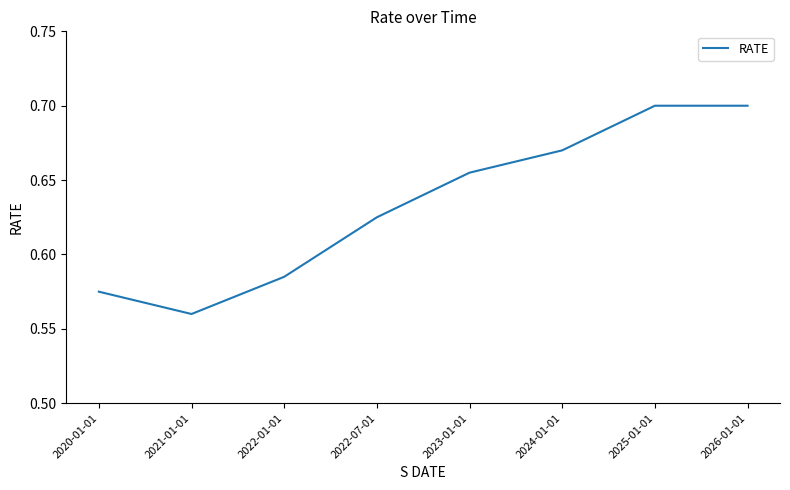

What position from the left is 2023-01-01?

5